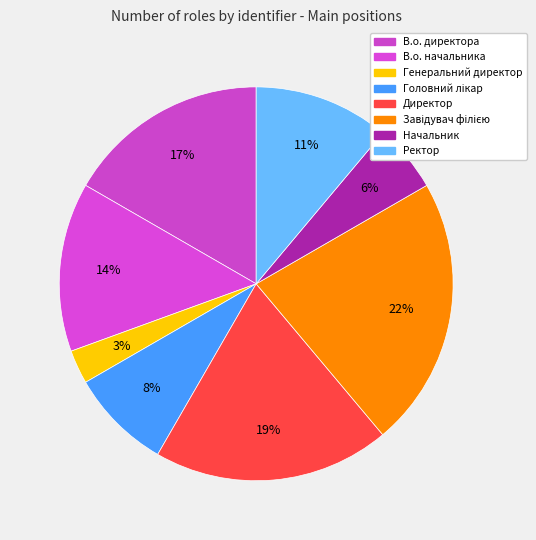

To the nearest percent, what percentage of the pie is В.о. начальника?

14%